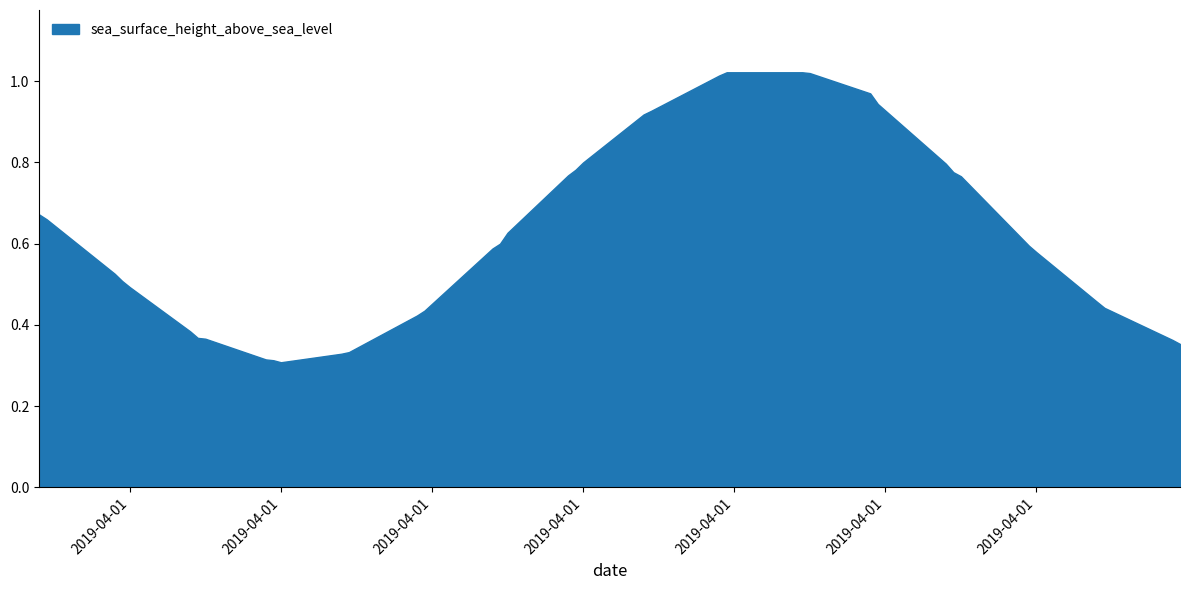

Reading left to right, transcribe all the data shown in this chart.

2019-04-01T00:48=0.7	2019-04-01T00:54=0.7	2019-04-01T01:48=0.5	2019-04-01T01:54=0.5	2019-04-01T02:00=0.5	2019-04-01T02:48=0.4	2019-04-01T02:54=0.4	2019-04-01T03:00=0.4	2019-04-01T03:48=0.3	2019-04-01T03:54=0.3	2019-04-01T04:00=0.3	2019-04-01T04:48=0.3	2019-04-01T04:54=0.3	2019-04-01T05:48=0.4	2019-04-01T05:54=0.4	2019-04-01T06:48=0.6	2019-04-01T06:54=0.6	2019-04-01T07:00=0.6	2019-04-01T07:48=0.8	2019-04-01T07:54=0.8	2019-04-01T08:00=0.8	2019-04-01T08:48=0.9	2019-04-01T08:54=0.9	2019-04-01T09:48=1.0	2019-04-01T09:54=1.0	2019-04-01T10:48=1.0	2019-04-01T10:54=1.0	2019-04-01T11:00=1.0	2019-04-01T11:48=1.0	2019-04-01T11:54=0.9	2019-04-01T12:48=0.8	2019-04-01T12:54=0.8	2019-04-01T13:00=0.8	2019-04-01T13:48=0.6	2019-04-01T13:54=0.6	2019-04-01T14:00=0.6	2019-04-01T14:48=0.5	2019-04-01T14:54=0.4	2019-04-01T15:48=0.4	2019-04-01T15:54=0.4